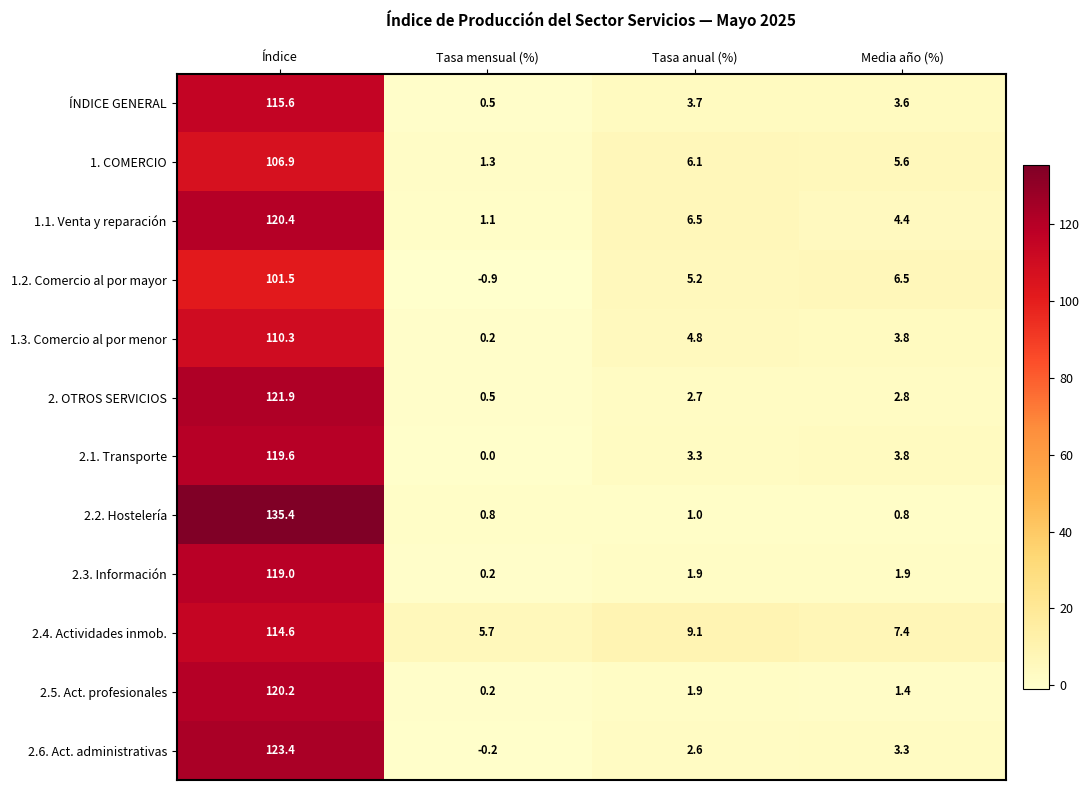

Is it true that 2.3. Información equals 1.1 at Tasa anual (%)?

False